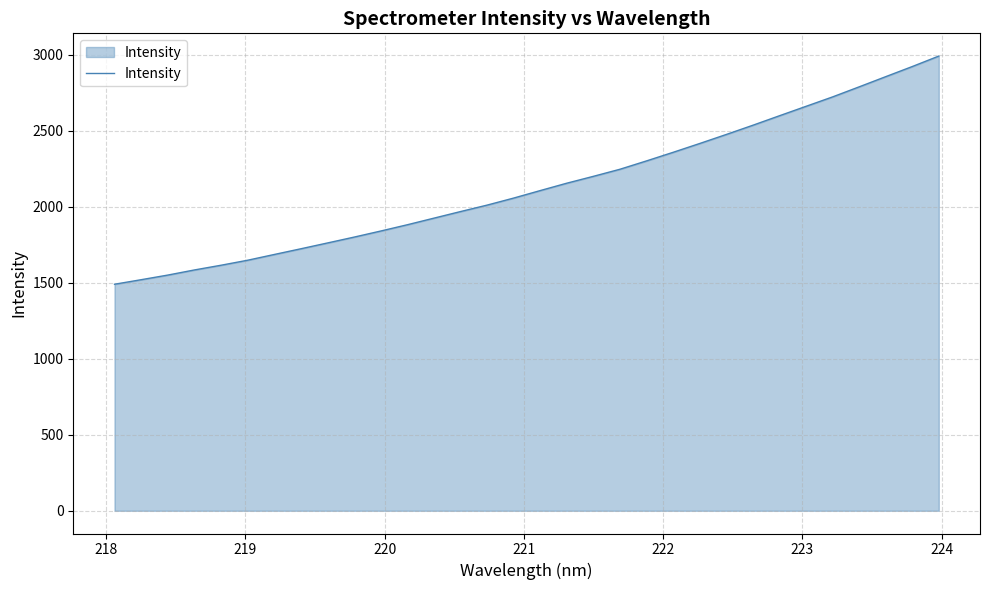

What is the minimum value shown in the chart?

1489.7